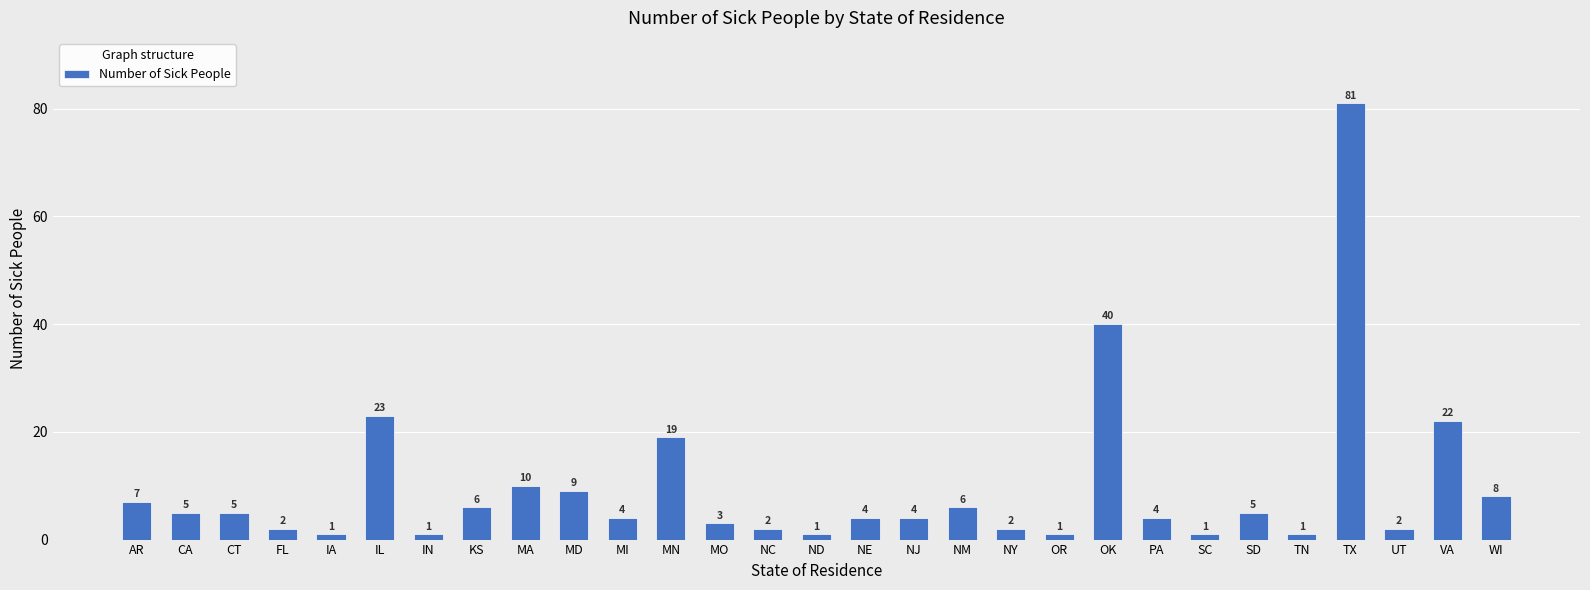

What position from the left is MI?

11